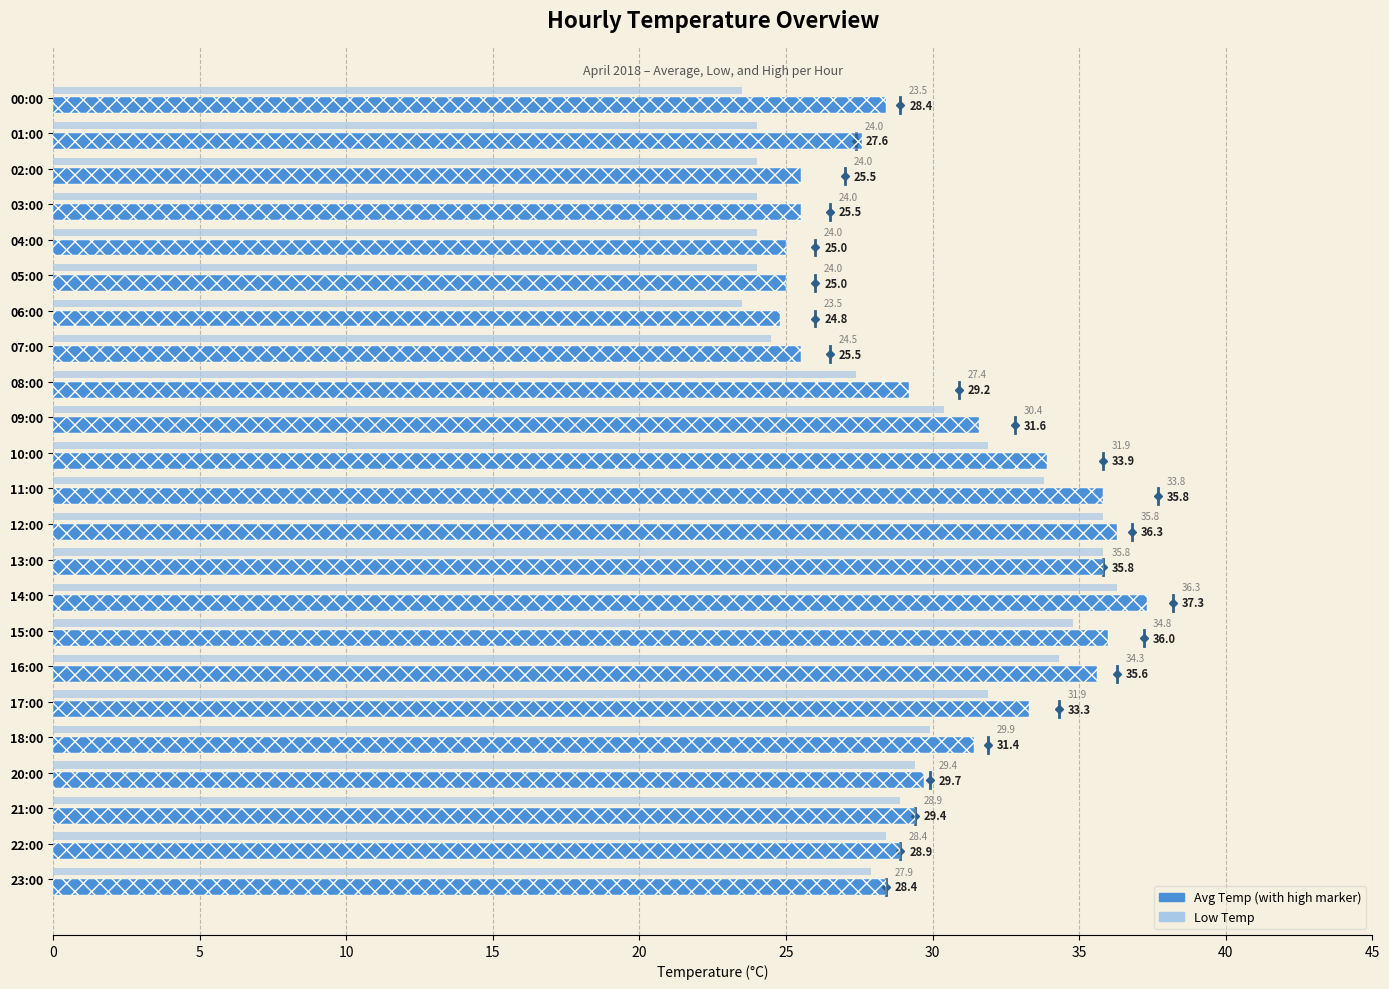

Reading left to right, transcribe all the data shown in this chart.

Daily Avg Temp: 28.4	27.6	25.5	25.5	25.0	25.0	24.8	25.5	29.2	31.6	33.9	35.8	36.3	35.8	37.3	36.0	35.6	33.3	31.4	29.7	29.4	28.9	28.4
Low Temp: 23.5	24.0	24.0	24.0	24.0	24.0	23.5	24.5	27.4	30.4	31.9	33.8	35.8	35.8	36.3	34.8	34.3	31.9	29.9	29.4	28.9	28.4	27.9